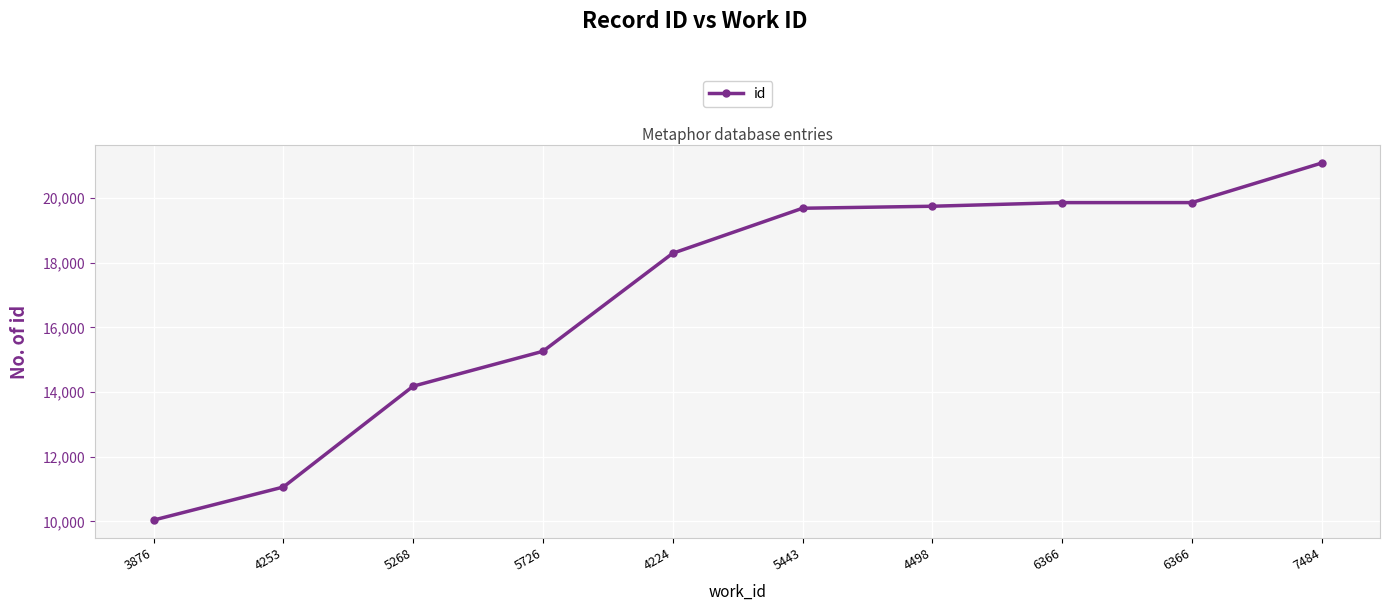

List the labels in order of value, smallest first.

3876, 4253, 5268, 5726, 4224, 5443, 4498, 6366, 6366, 7484